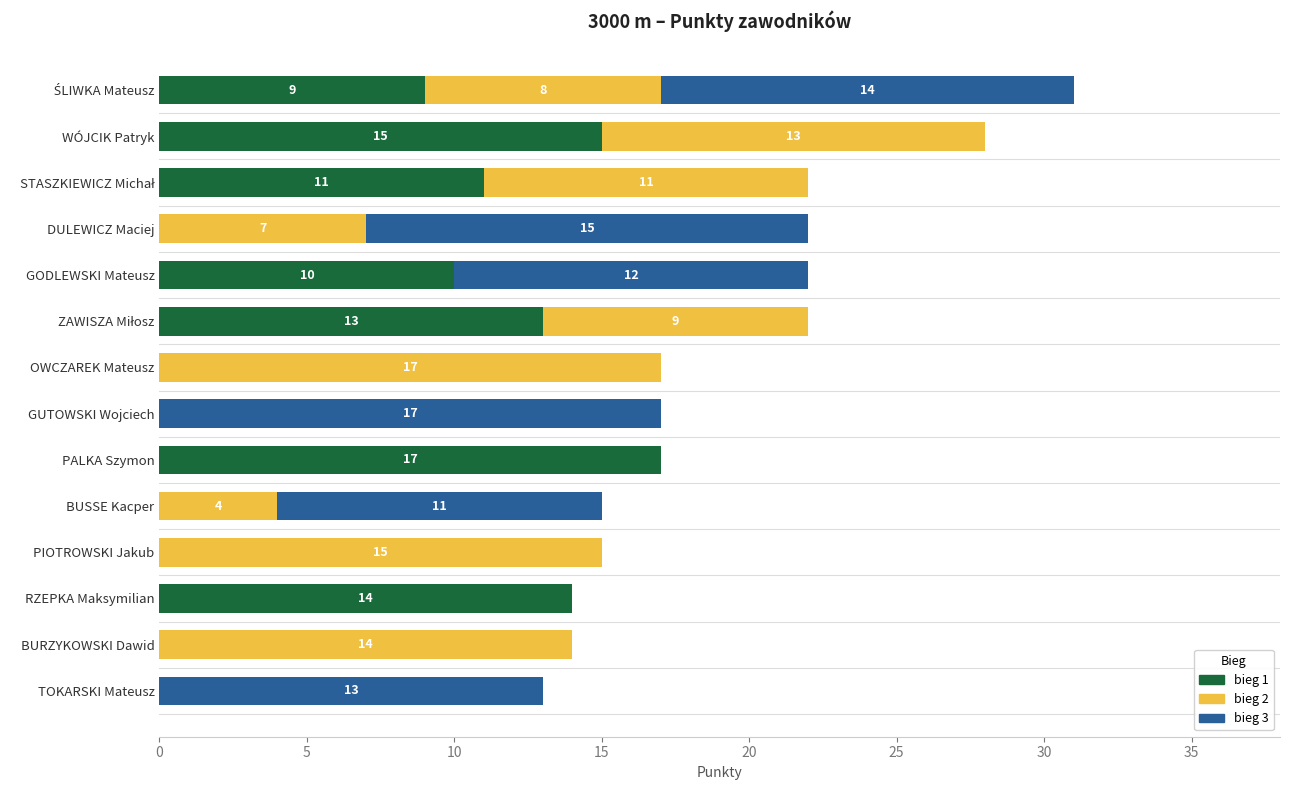

What is the total value across all series at RZEPKA Maksymilian?

14